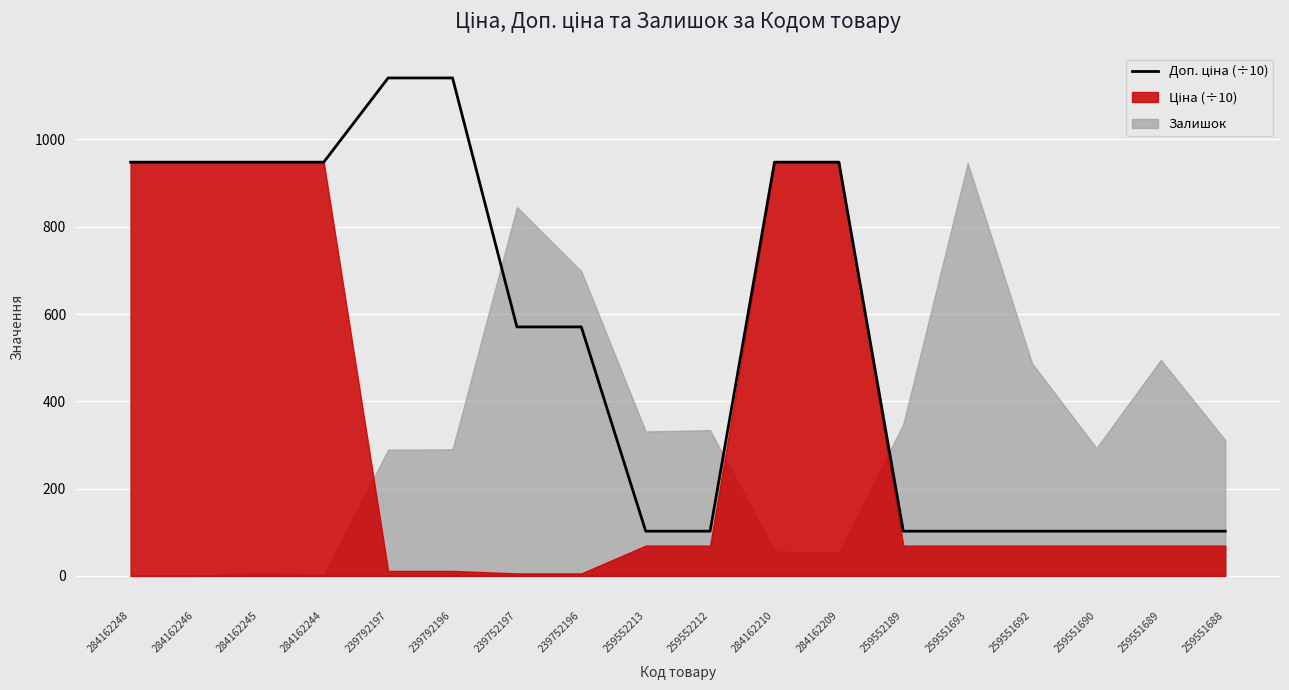

List the labels in order of value, largest first.

239792197, 239792196, 284162248, 284162246, 284162245, 284162244, 284162210, 284162209, 239752197, 239752196, 259552213, 259552212, 259552189, 259551693, 259551692, 259551690, 259551689, 259551688